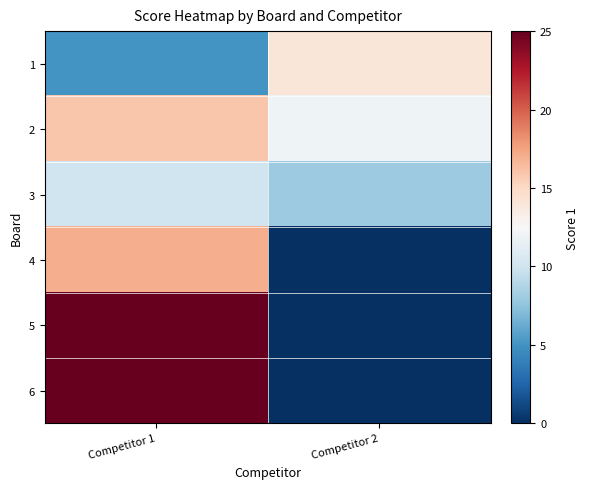

How many categories are shown in the chart?

2